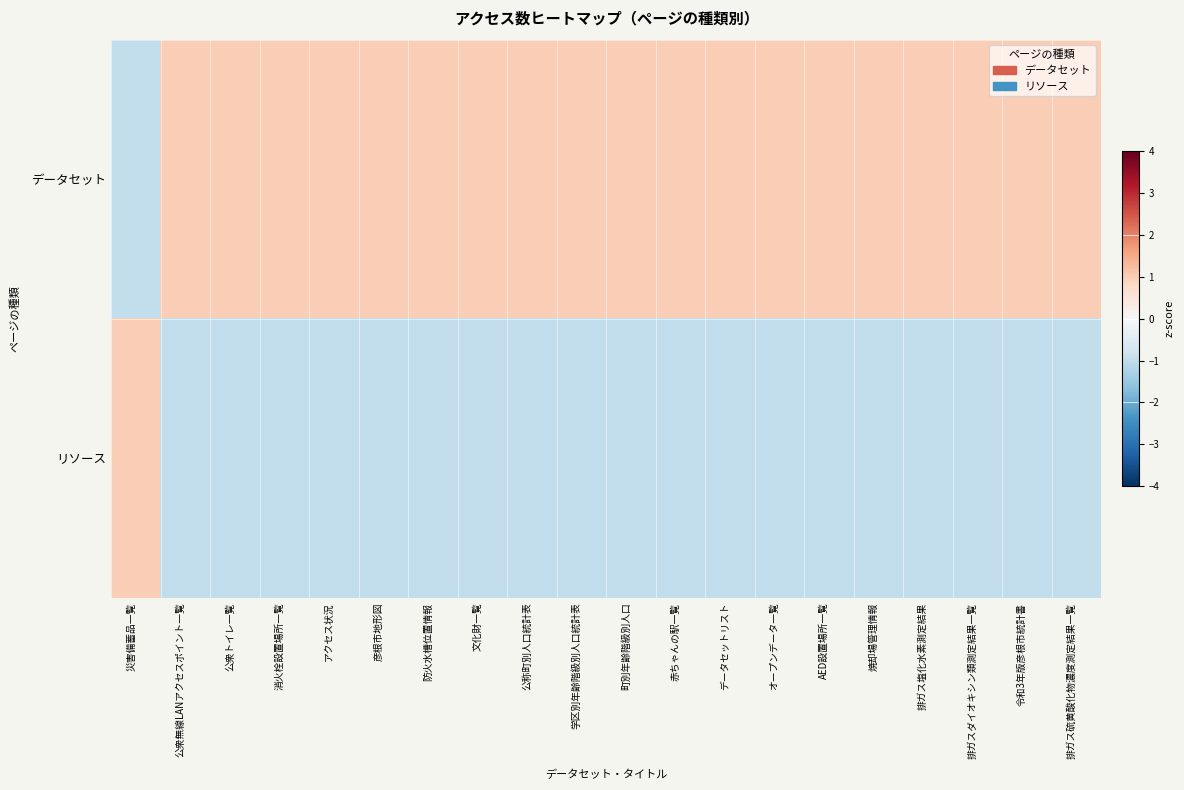

How many series are shown in this chart?

2